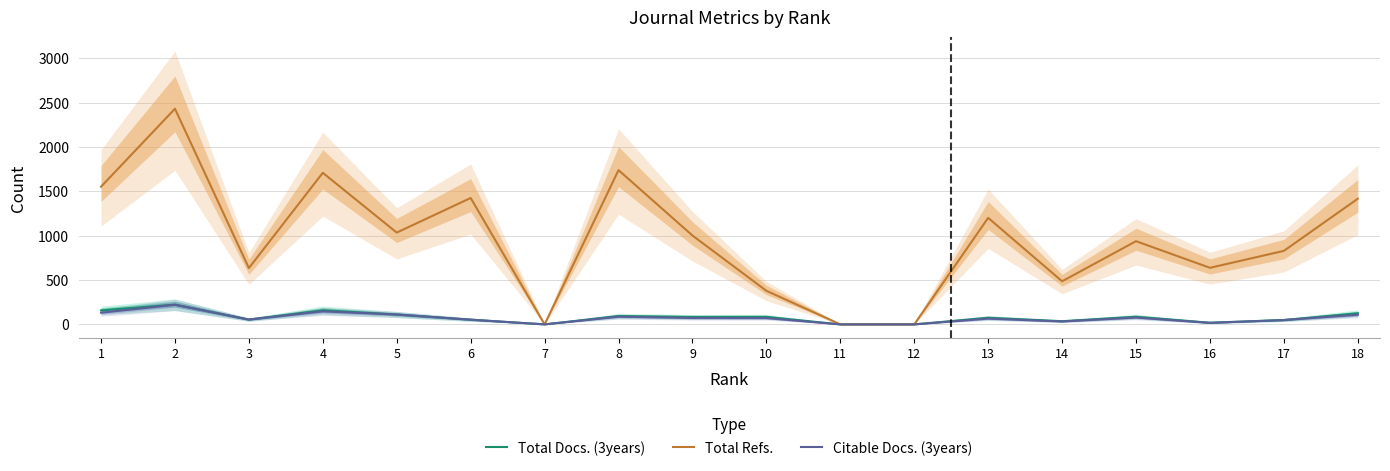

At which label does Total Docs. (3years) first exceed 84?

1